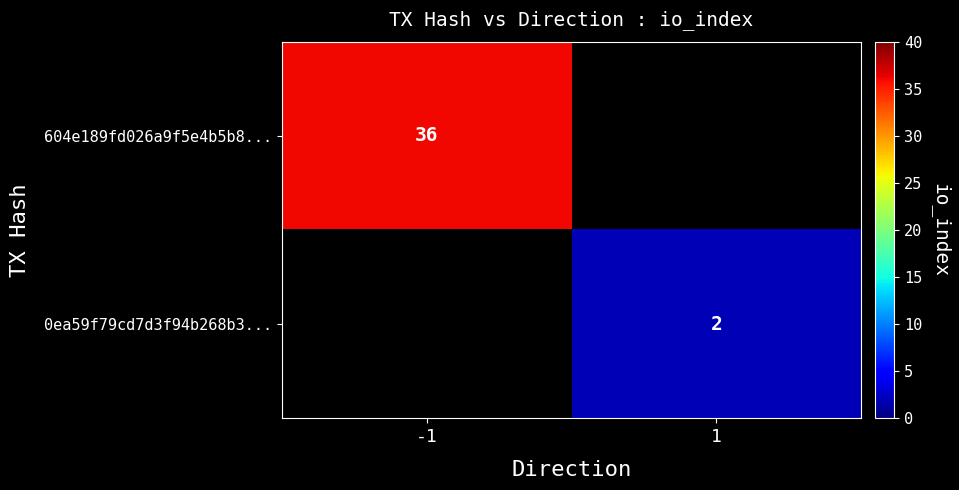

The 604e189fd026a9f5e4b5b8... series shows 36 at -1. True or false?

True